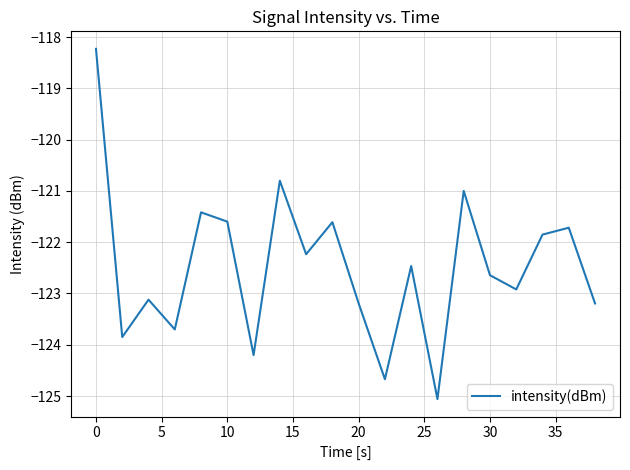

What is the greatest value displayed?

-118.2